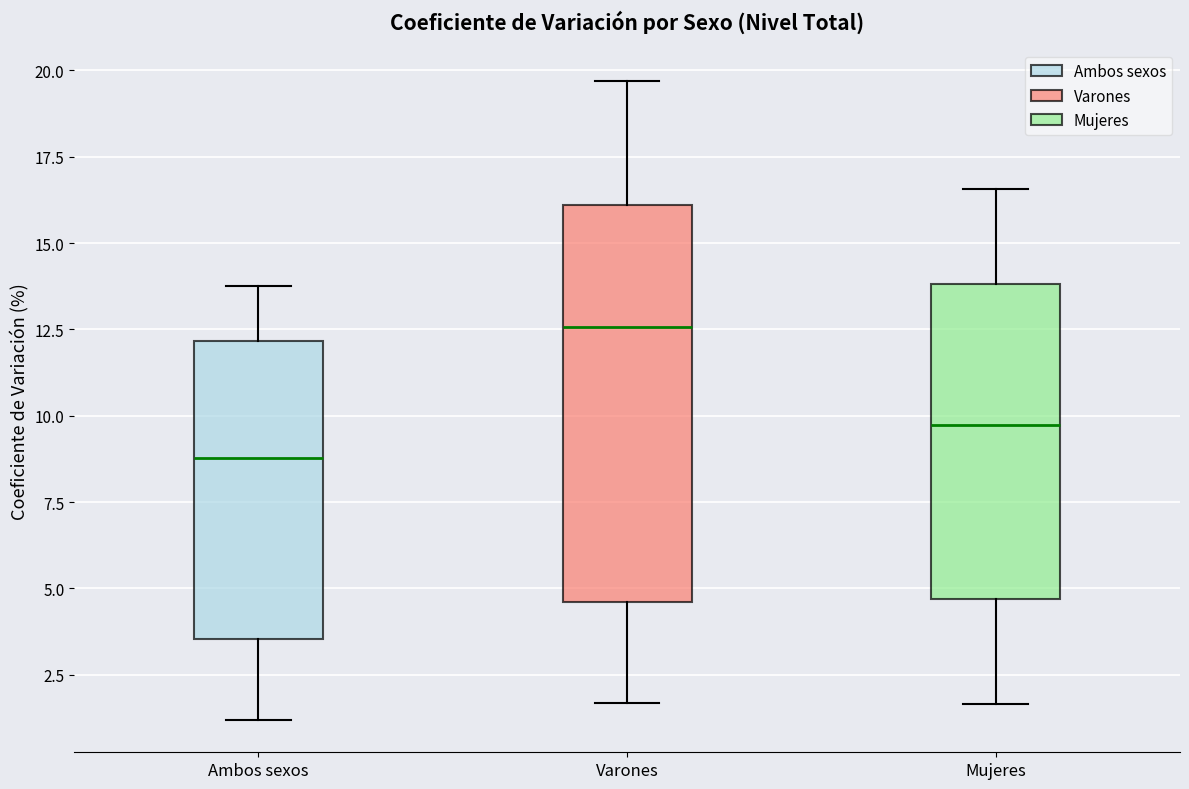

Reading left to right, transcribe this box plot: for each box, give where its median line is, the range the box spans, and where its two whiskers end, as read against the y-axis. The values are not printed on the chart, so give them approximately, as read against the axis.

Ambos sexos: median 9.0, box 3.5 to 12.0, whiskers 1.0 to 14.0
Varones: median 12.5, box 4.5 to 16.0, whiskers 1.5 to 19.5
Mujeres: median 9.5, box 4.5 to 14.0, whiskers 1.5 to 16.5